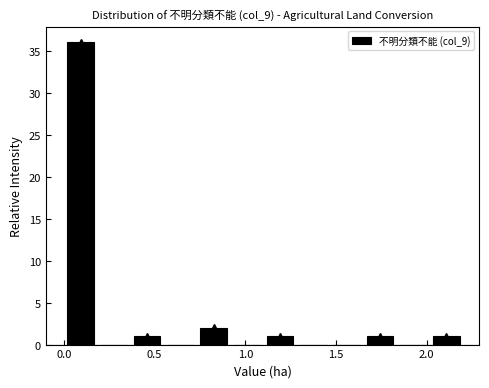

Read against the x-axis, roughly where is the centre of the tallest bar?

0.10